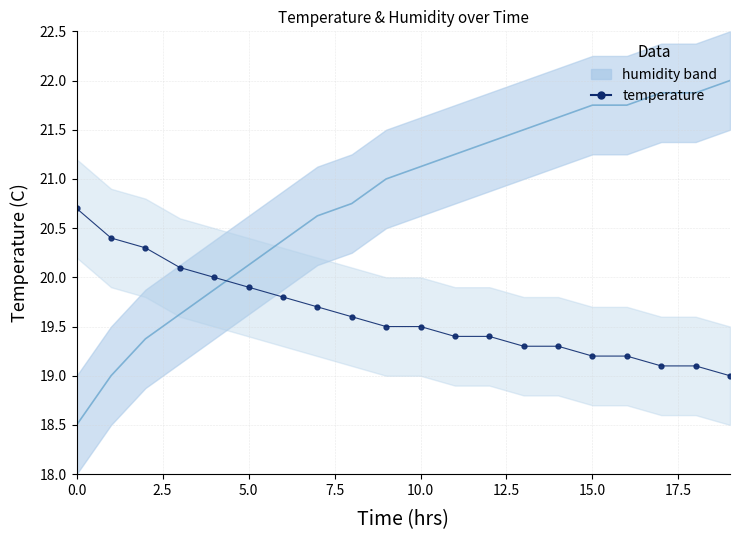

Read the humidity (simulation) value at 19.

22.0